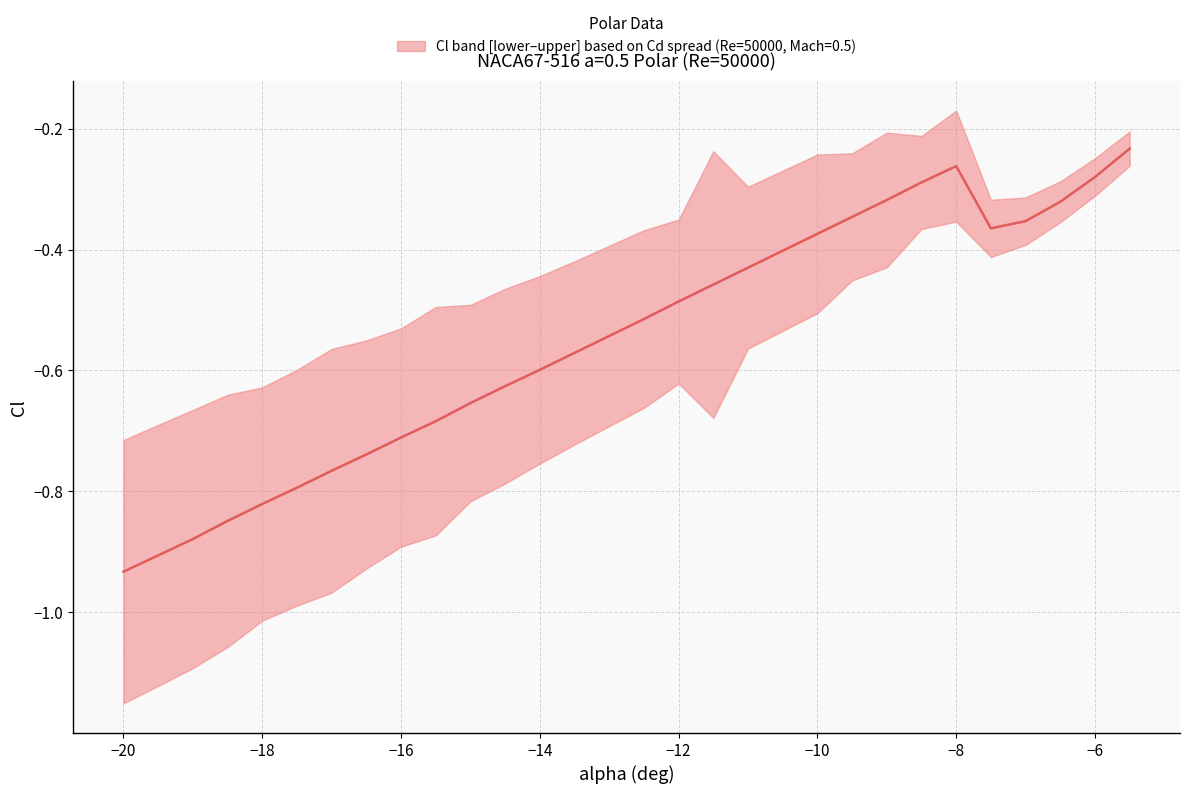

How many interior local peaks (higher than both neighbors) does the data have?

1